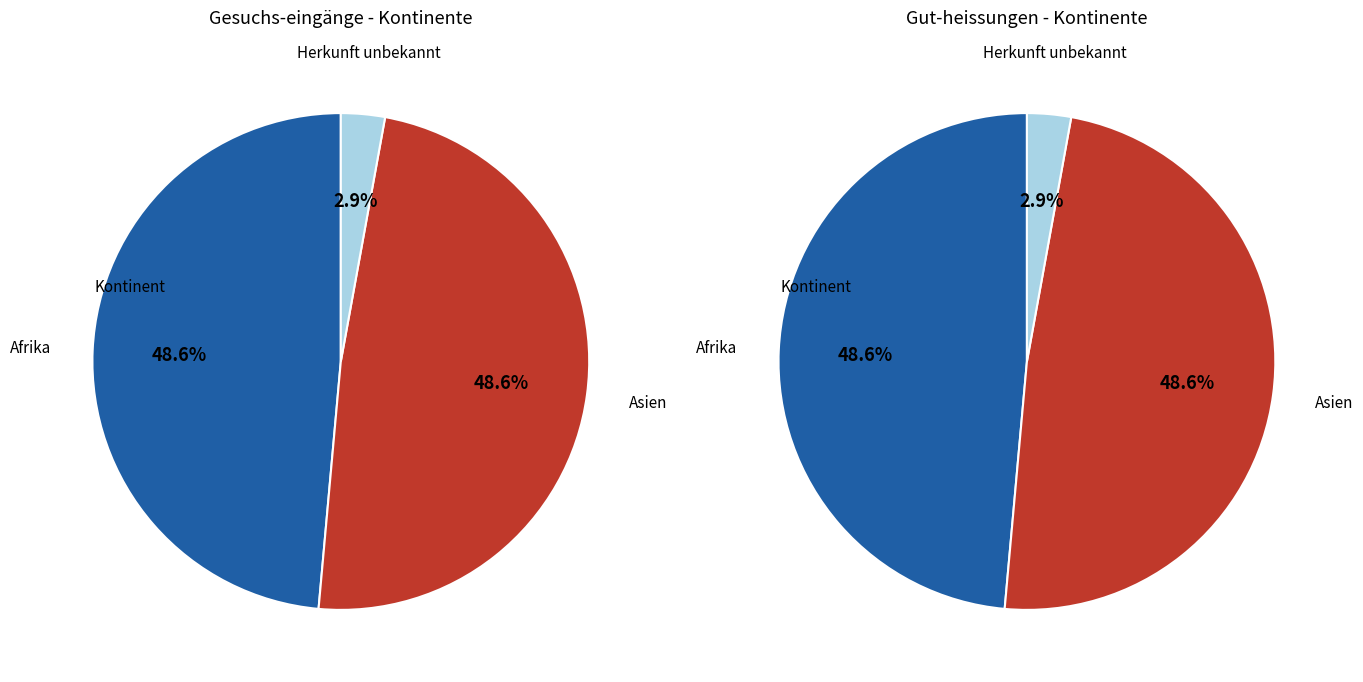

The Herkunft unbekannt slice represents 3% of the pie. True or false?

True